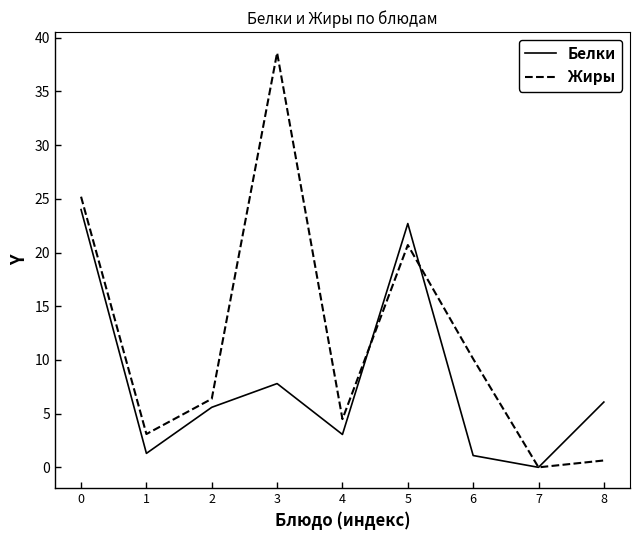

What is the difference between the second highest and minimum values in the Жиры series?

25.2